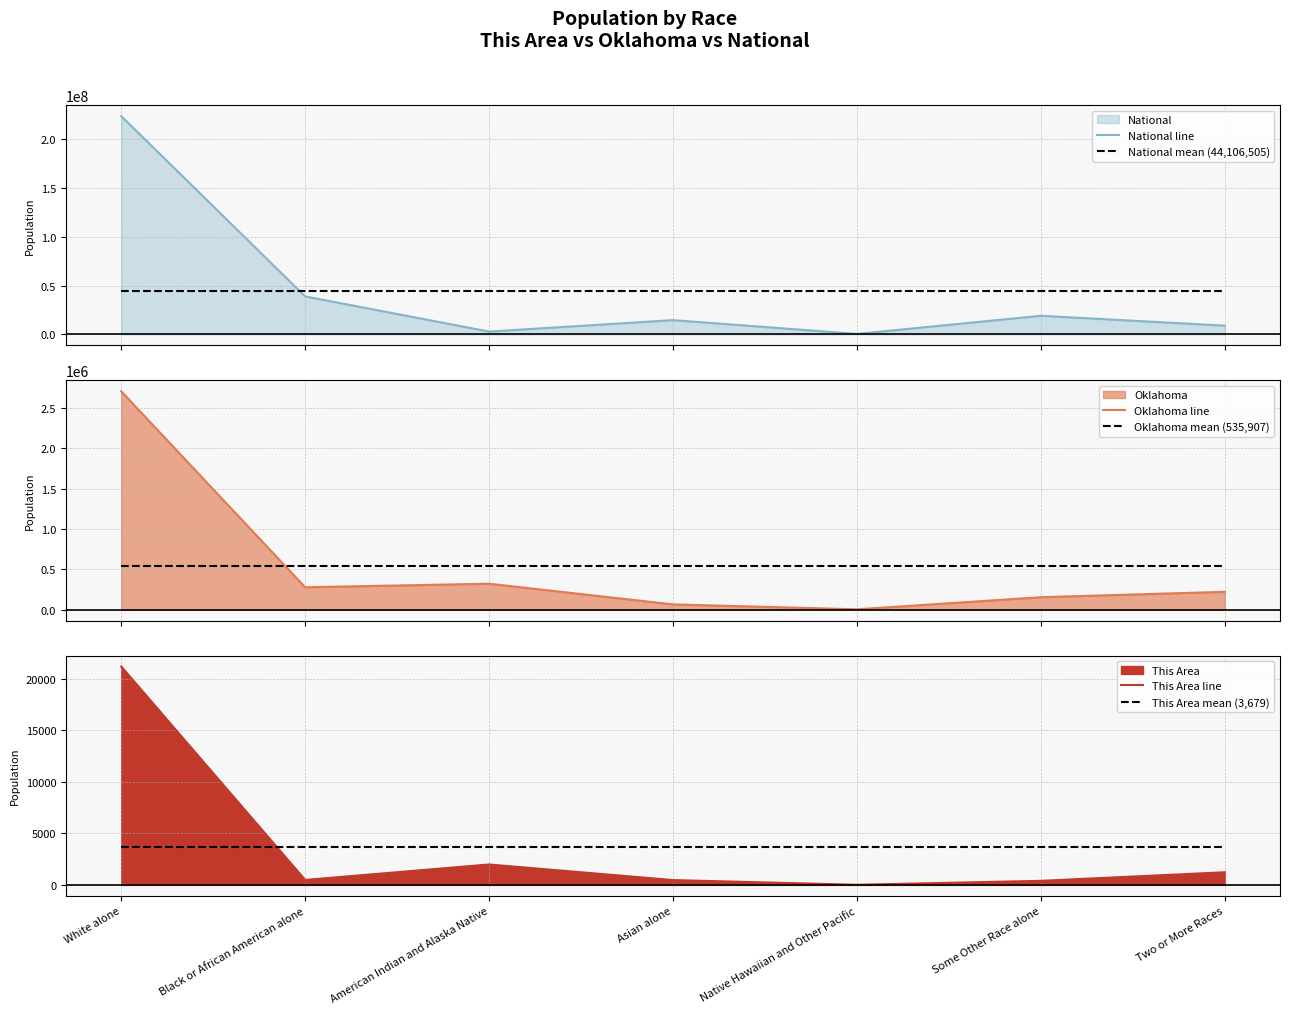

What is the label of the 7th point from the left?

Two or More Races